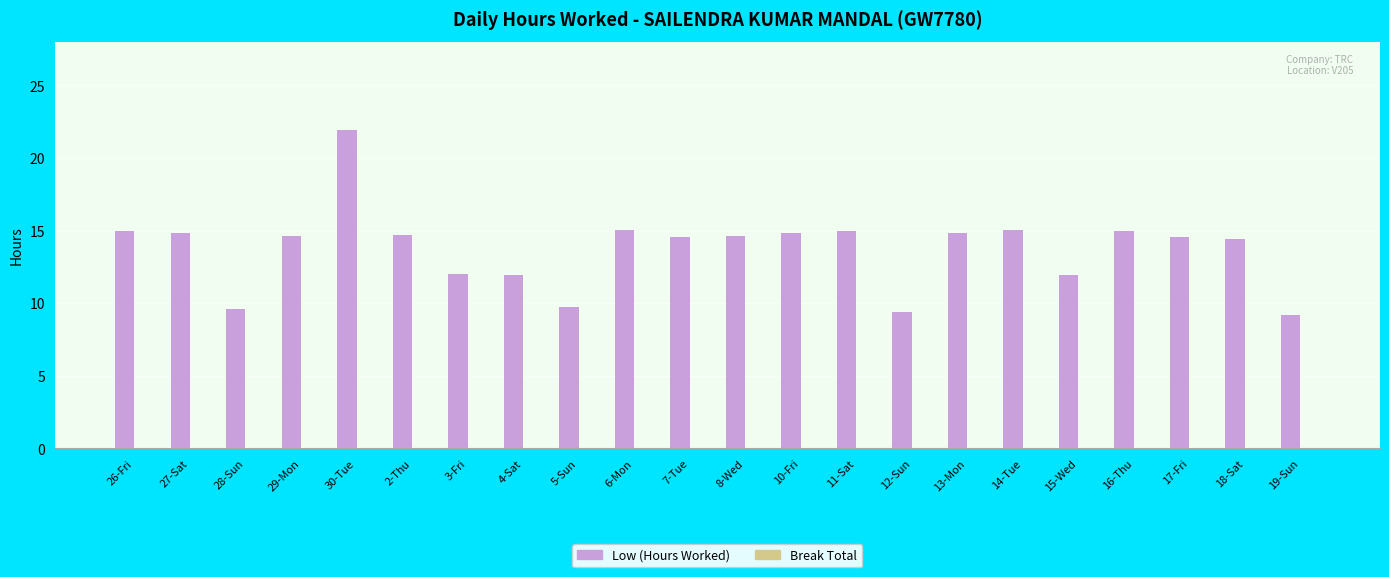

At which label does the data first exceed 14?

26-Fri